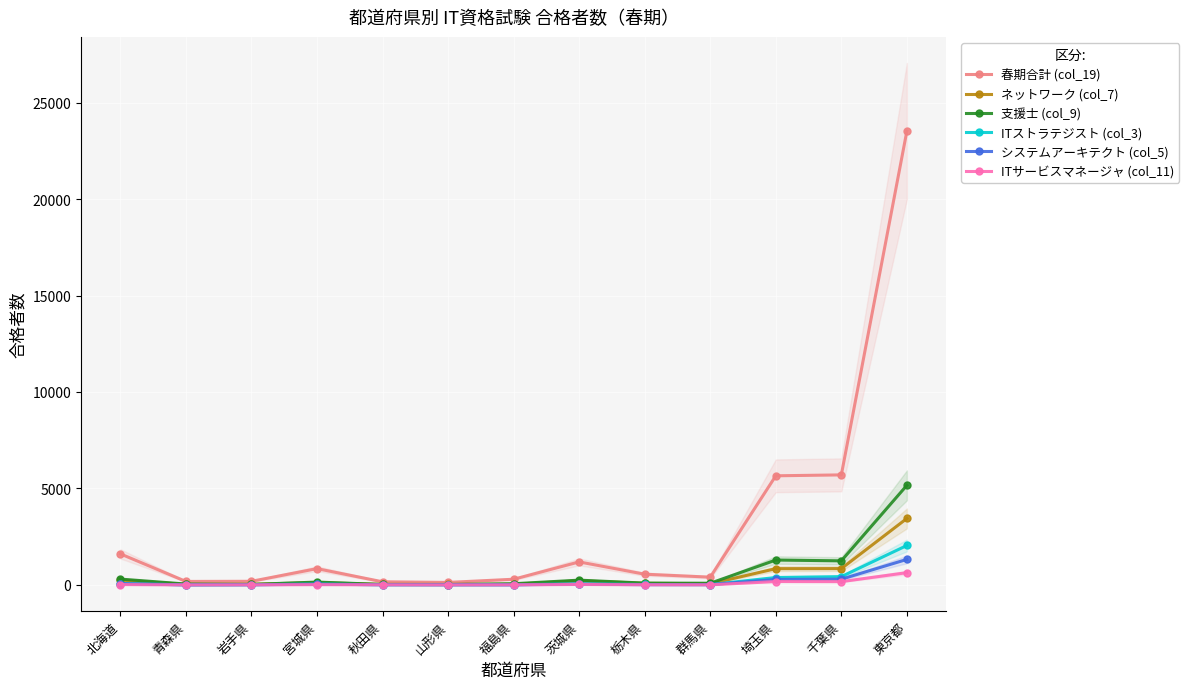

Count the number of data series in this chart.

6